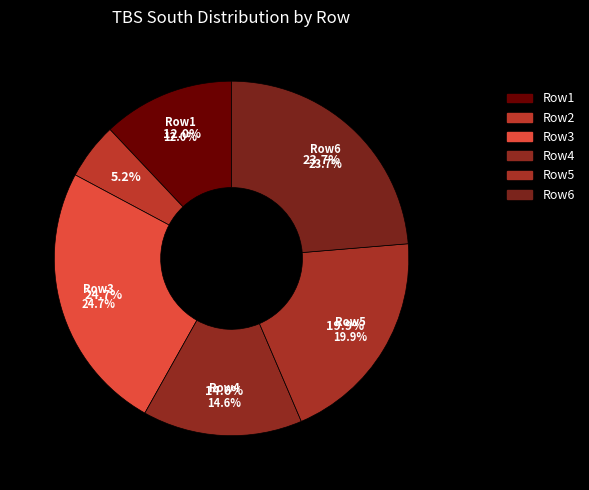

Does any single category account for the majority?

No